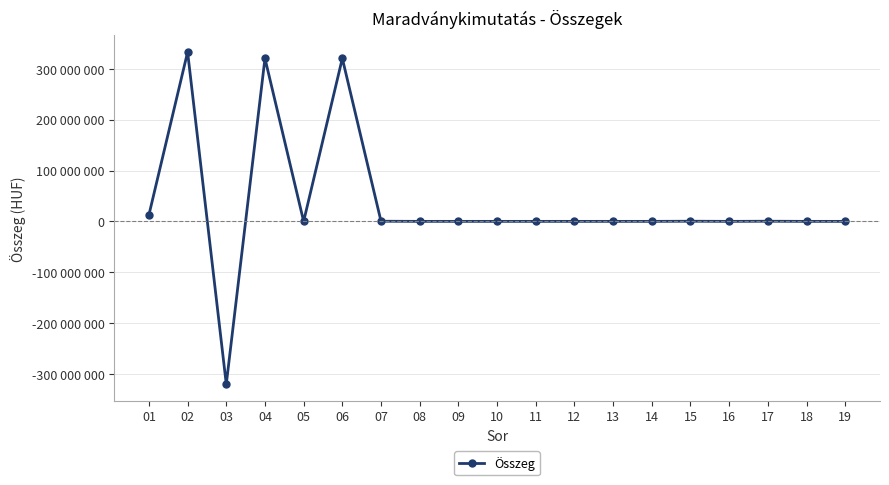

At which label does the data first exceed 0?

01